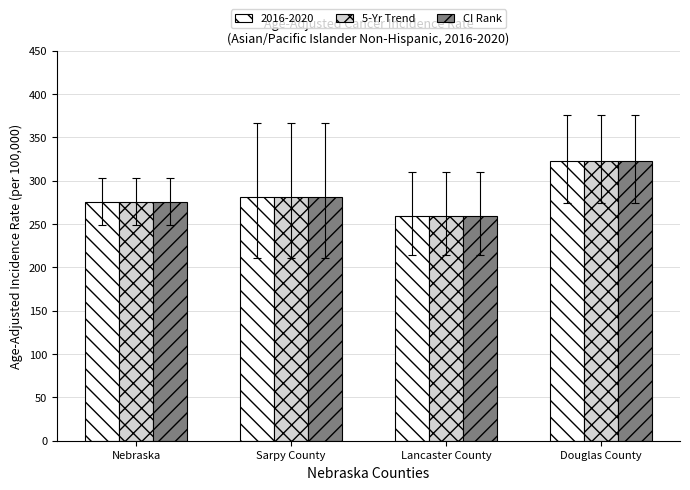

The value of CI Rank at Sarpy County is 281.1. True or false?

True